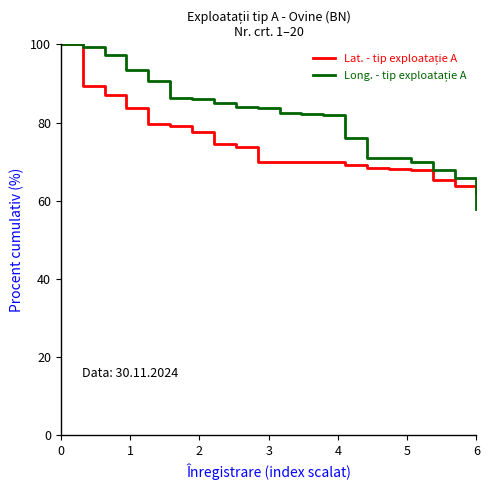

What is the minimum value shown in the chart?

58.0